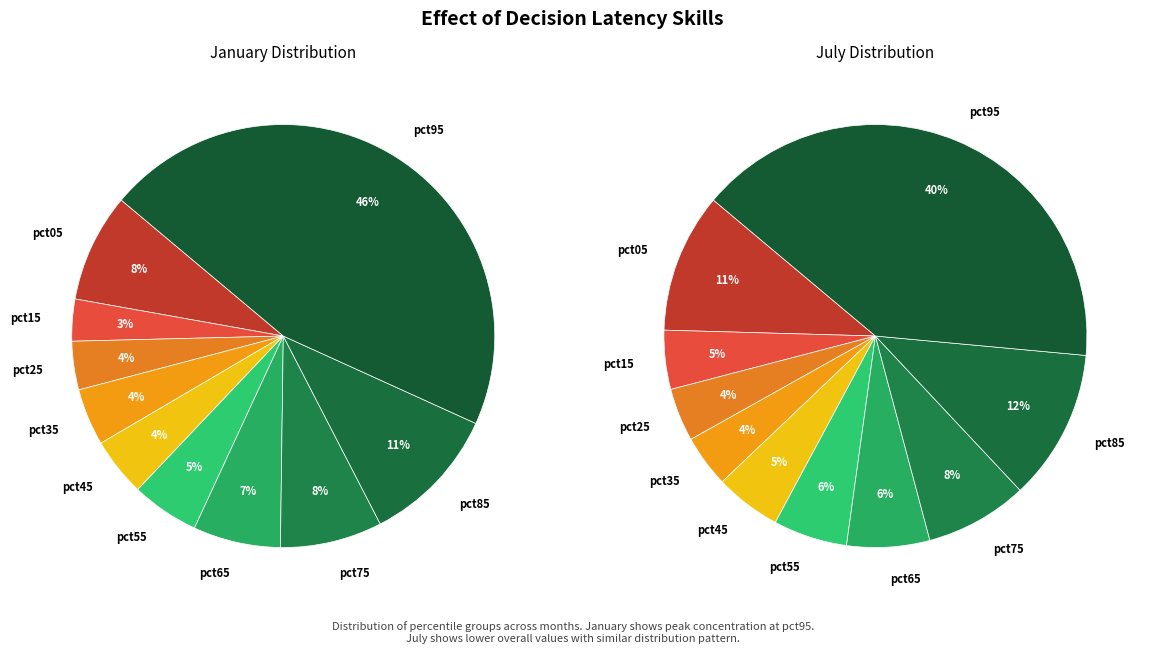

Which category has the smallest portion of the pie?

pct35